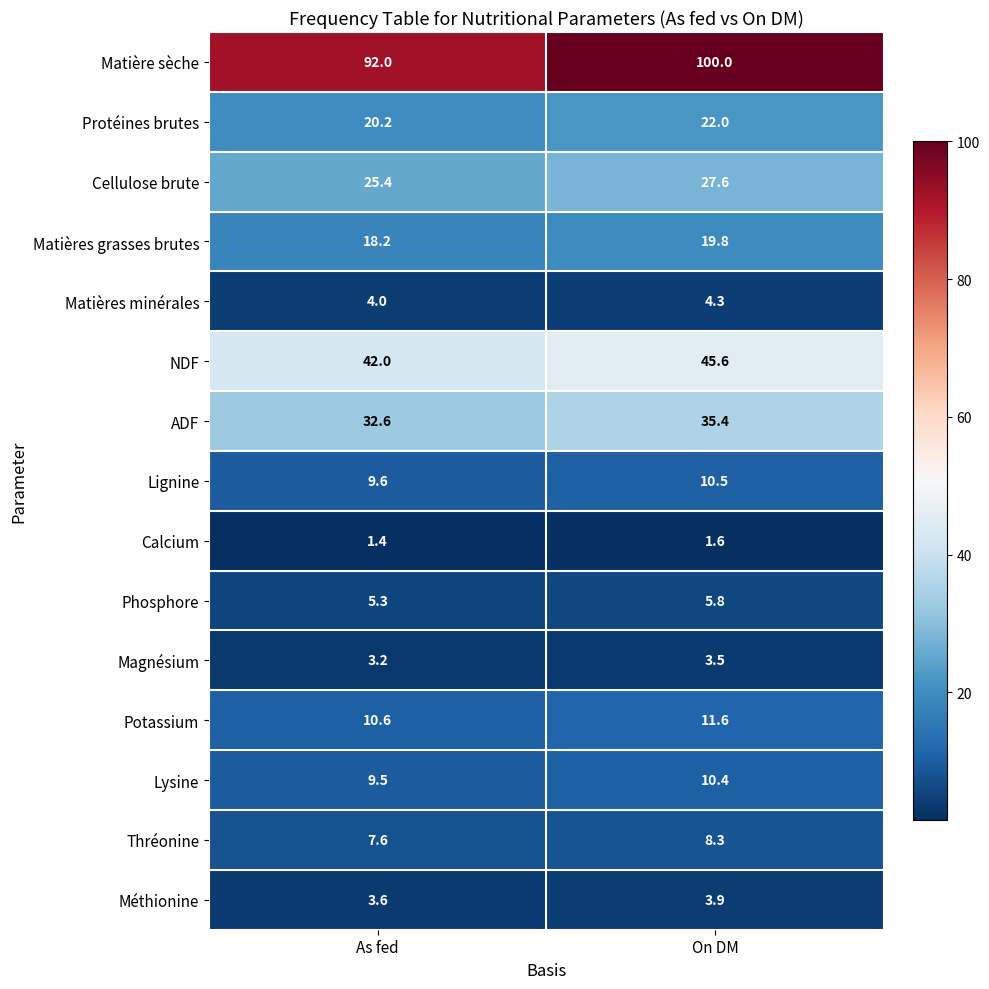

What is the difference between the Protéines brutes values at On DM and As fed?

1.8